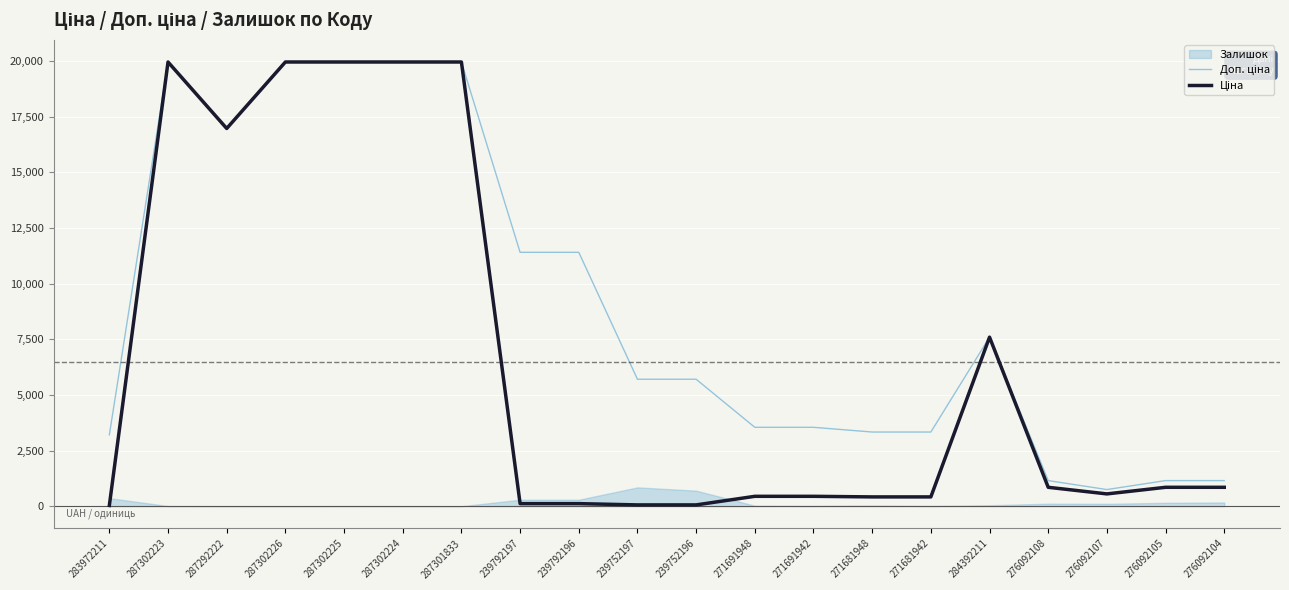

What is the average value of the Ціна series?

6479.2